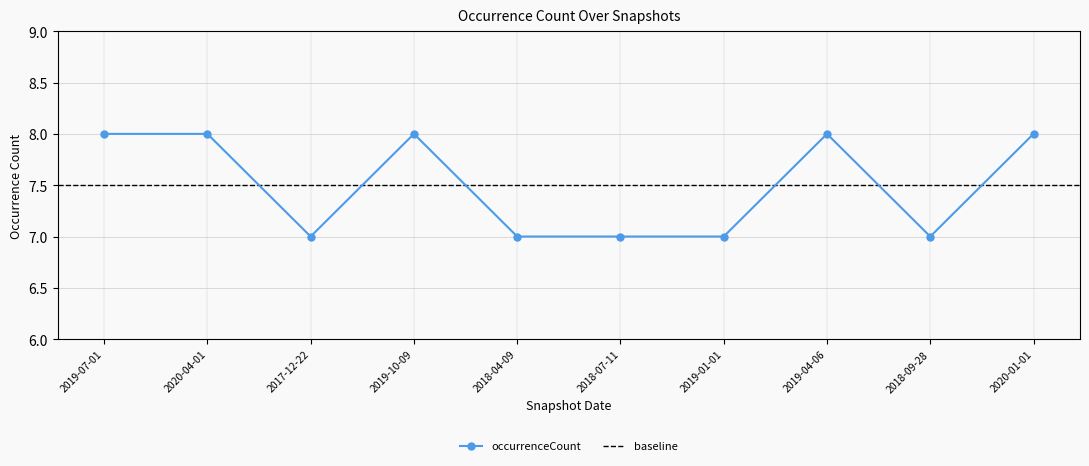

How many data points are less than 8?

5